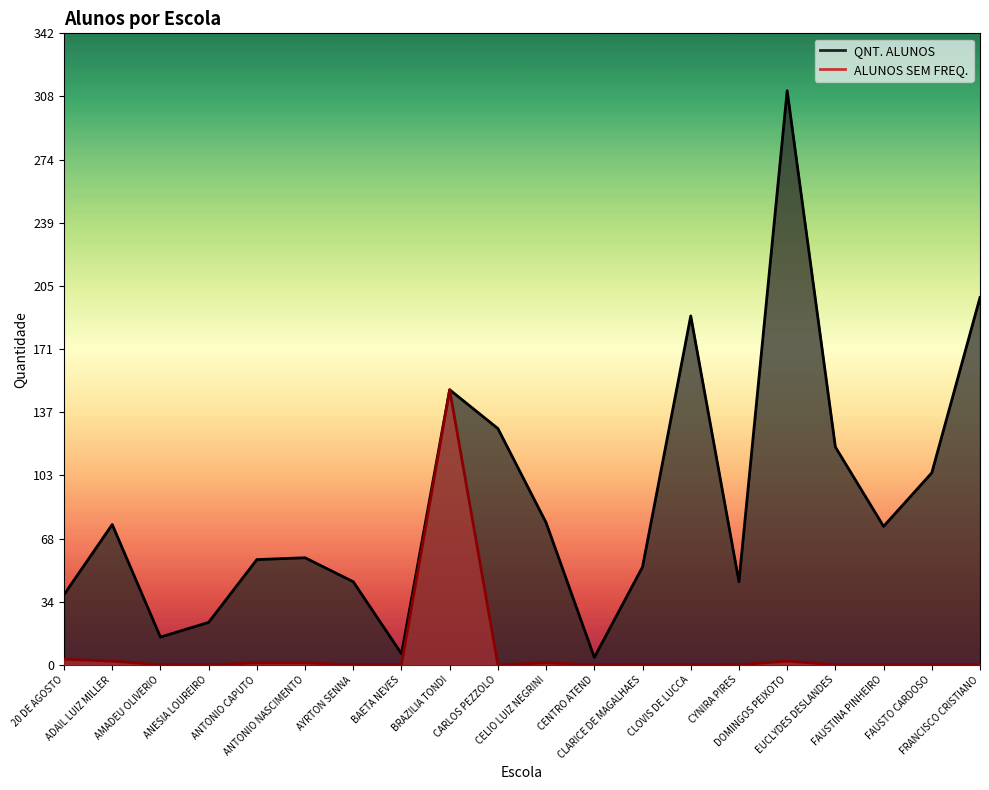

Count the number of categories in the chart.

20